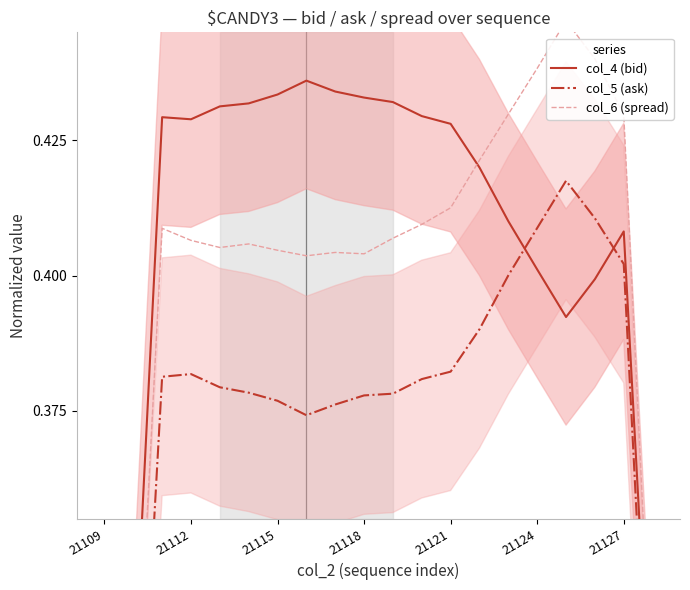

The value of col_6 (spread) at 11 is 0.4. True or false?

True